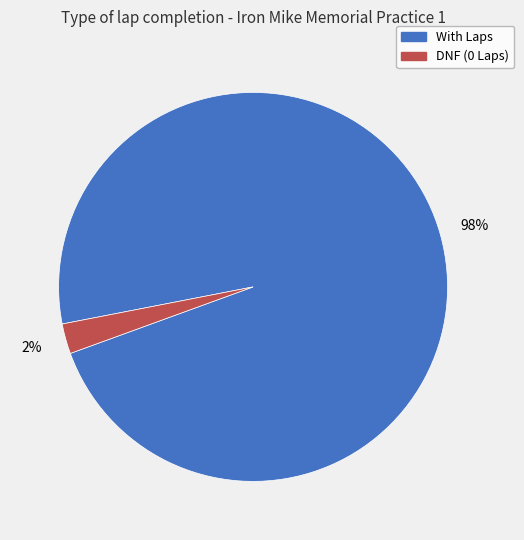

How many slices are in this pie chart?

2